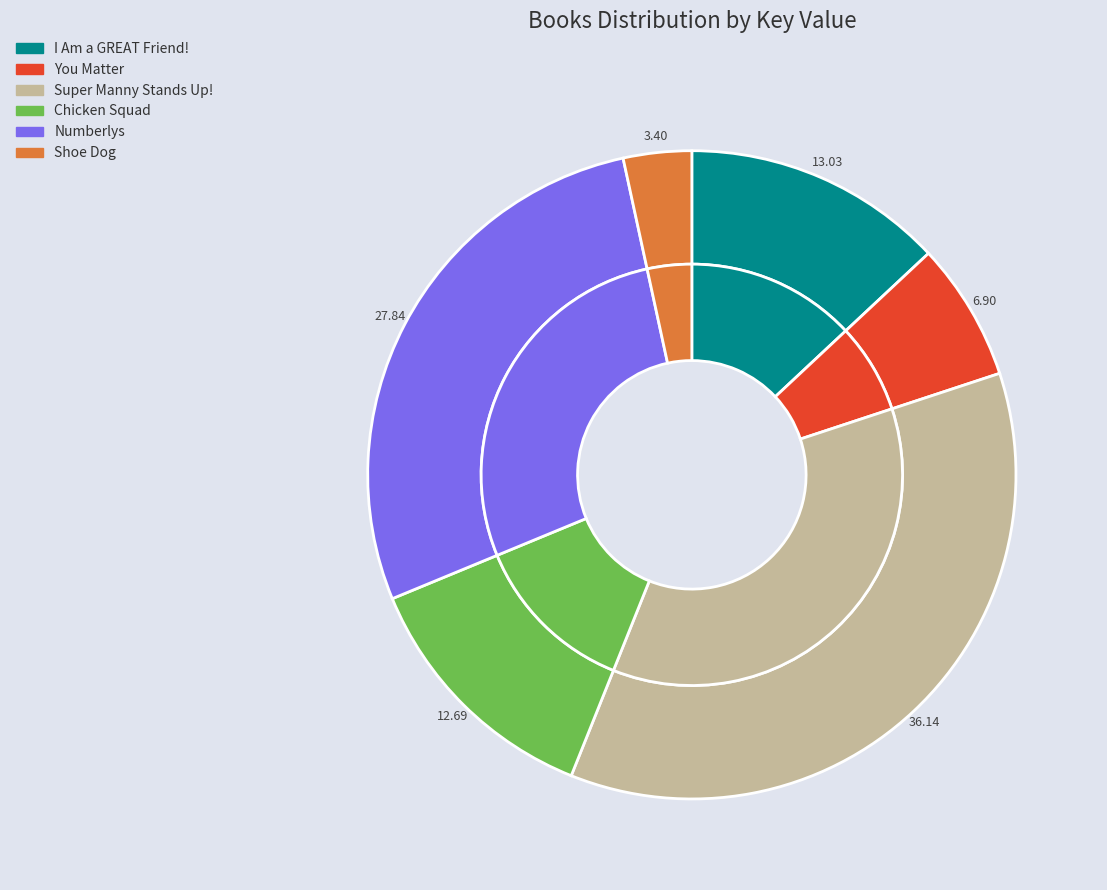

How many slices are in this pie chart?

6